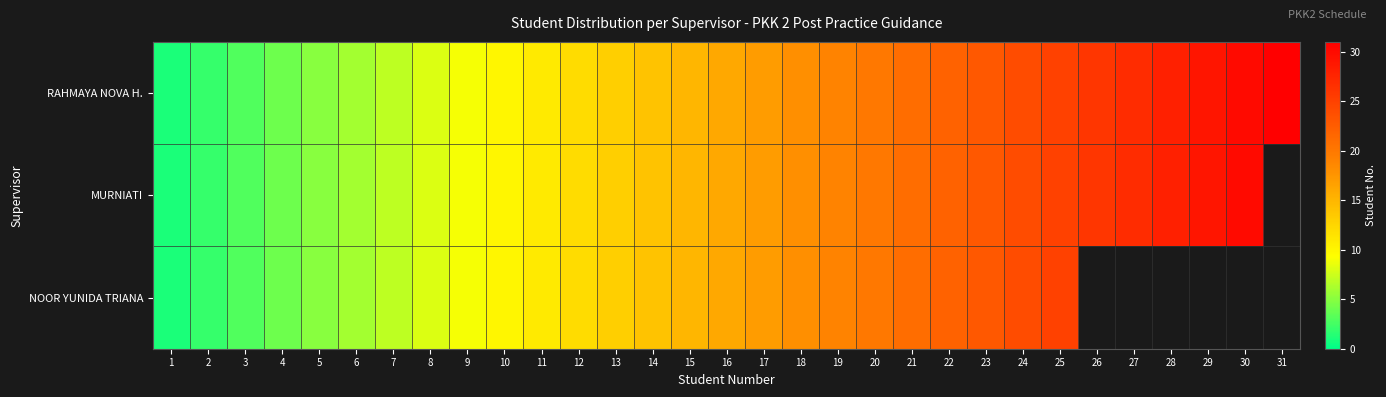

Between 15 and 27, which series saw the biggest shift?

RAHMAYA NOVA H.